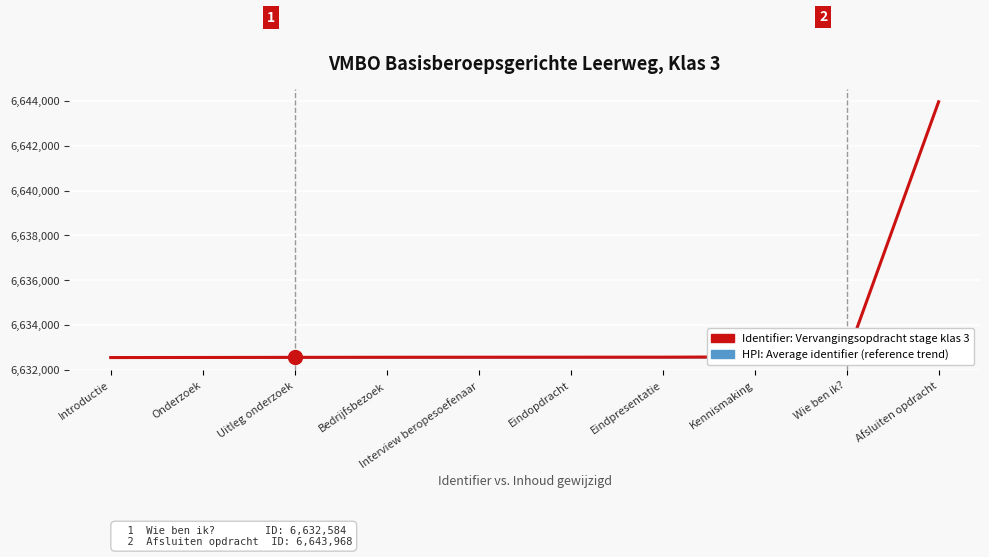

What is the difference between the maximum and second lowest values in the HPI: Average identifier (reference trend) series?

1153.6